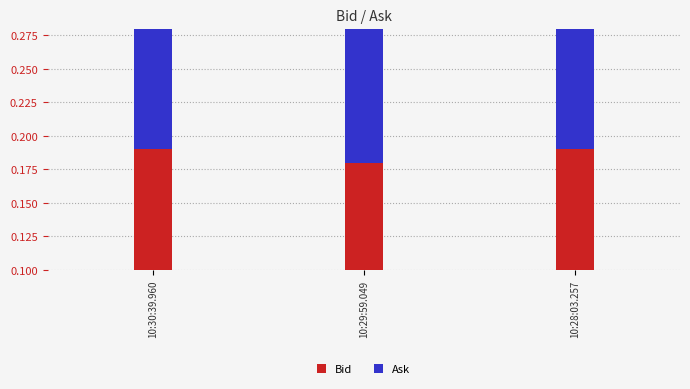

Which category has the lowest value in the Ask series?

10:29:59.049